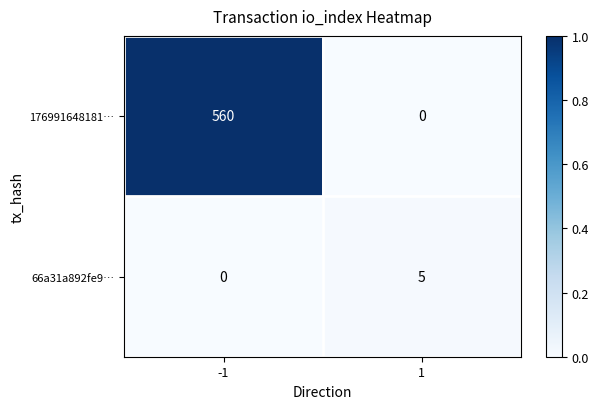

At how many categories does at least one series exceed 0?

2